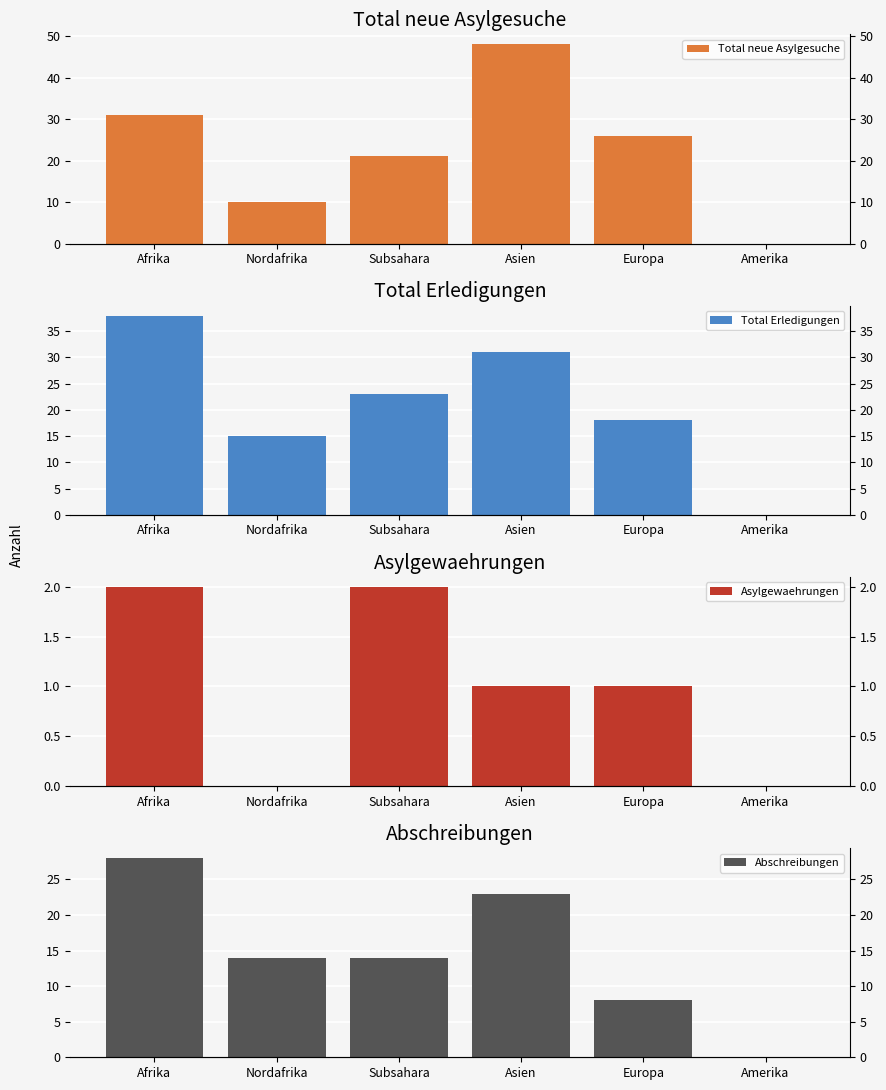

Reading left to right, extract all data points from this chart.

Total neue Asylgesuche: 31	10	21	48	26	0
Total Erledigungen: 38	15	23	31	18	0
Asylgewaehrungen: 2	0	2	1	1	0
Abschreibungen: 28	14	14	23	8	0